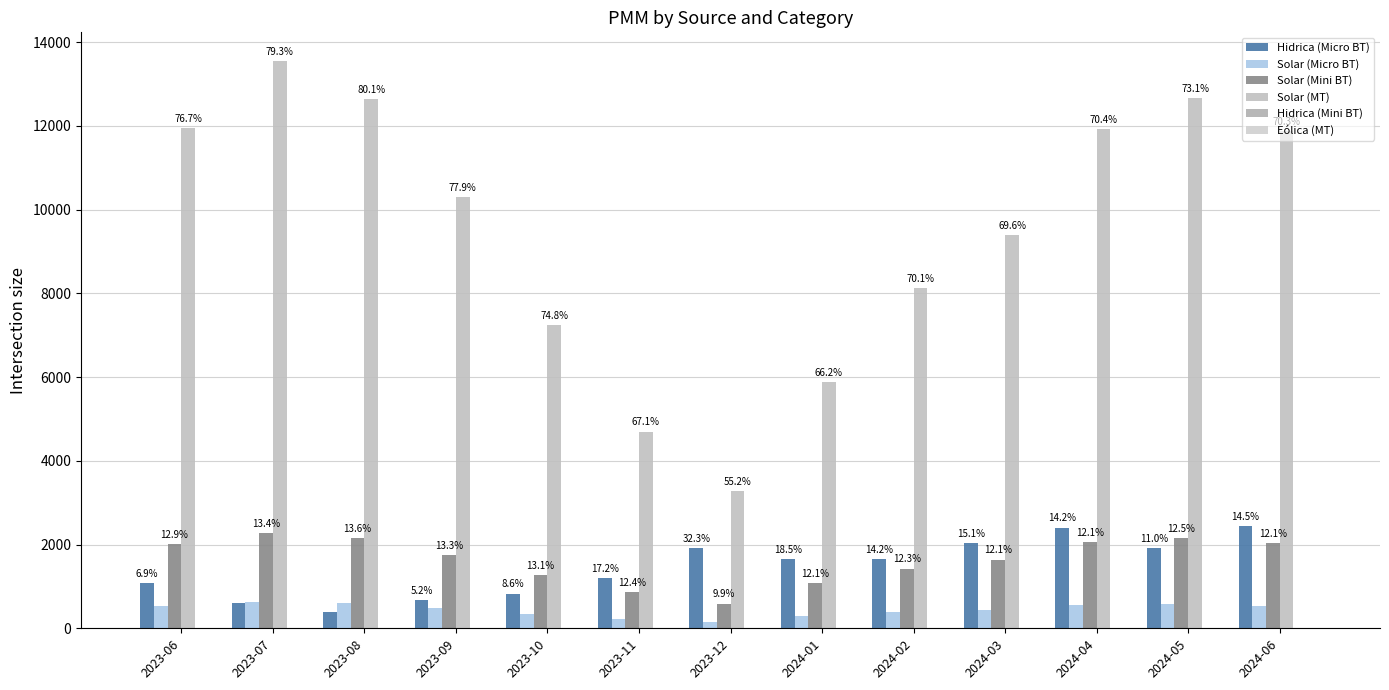

How many bars are there in each group?

4